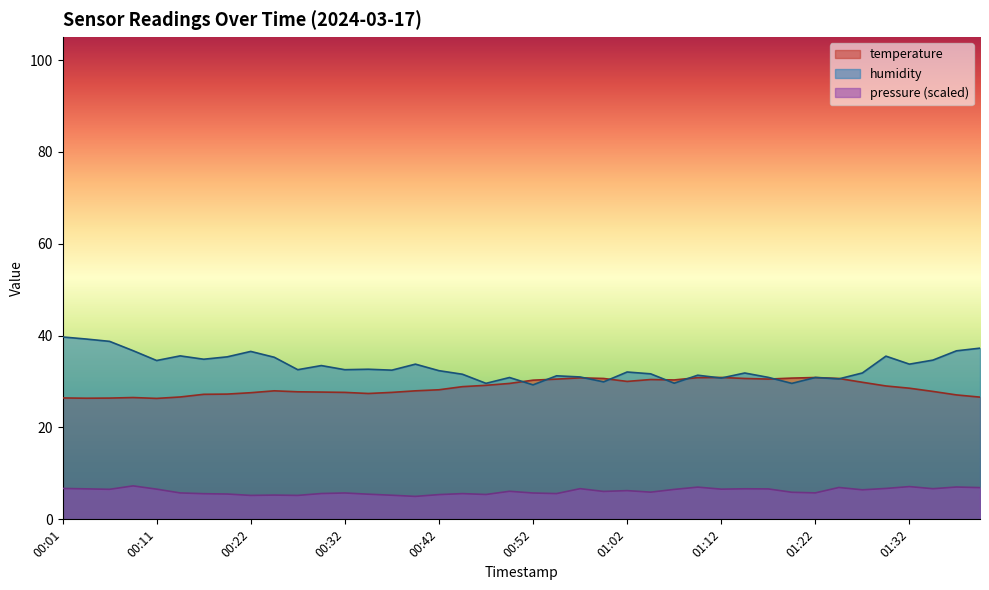

At which label is humidity closest to 34?

00:39